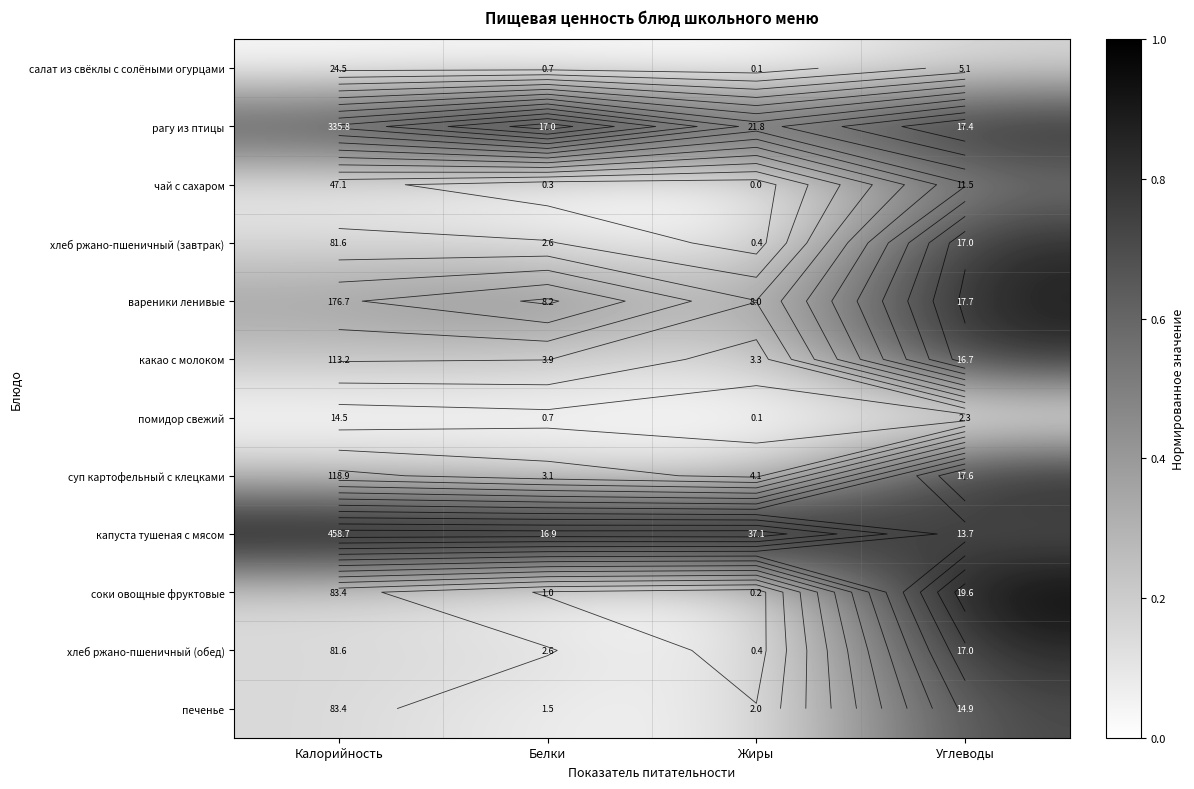

The value of суп картофельный с клецками at Углеводы is 0.3. True or false?

False